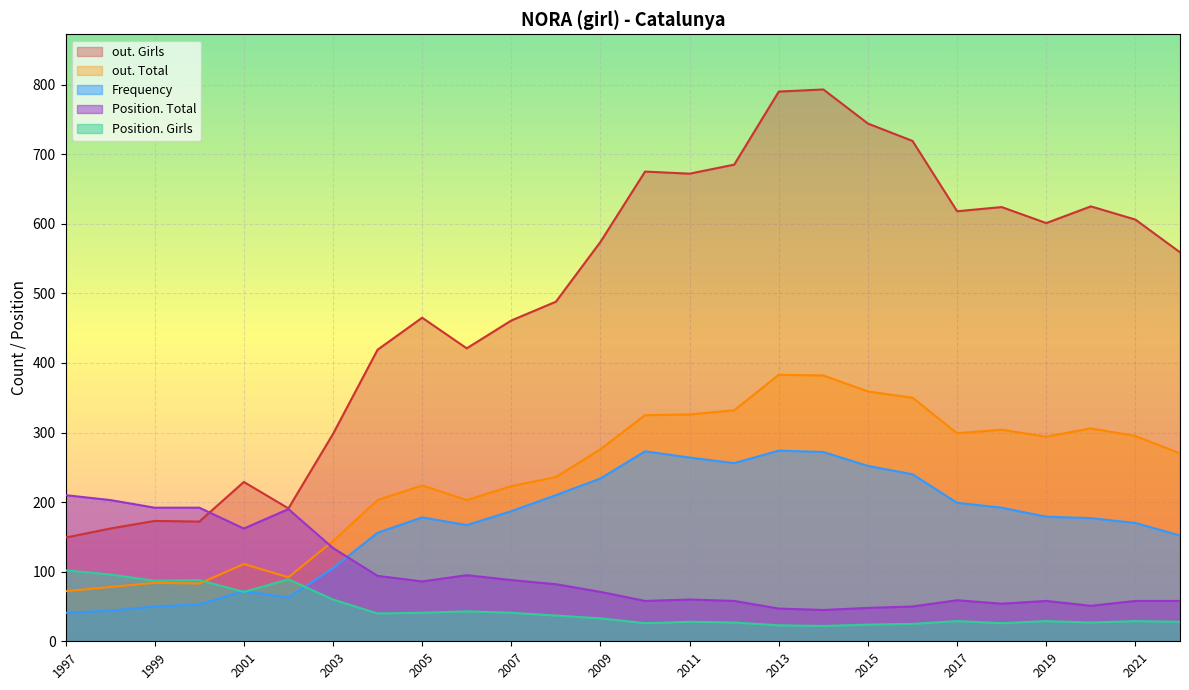

True or false: out. Girls has a value of 101 at 2002.

False